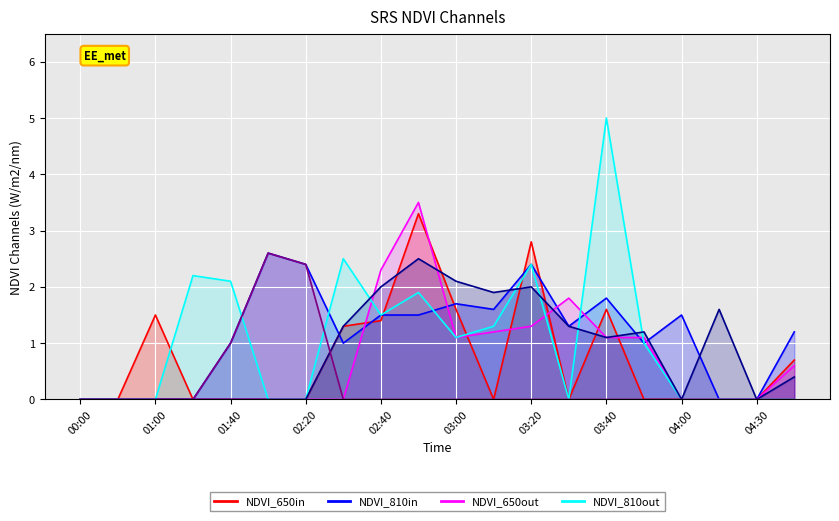

True or false: NDVI_810in_b and NDVI_650out cross at least once.

True